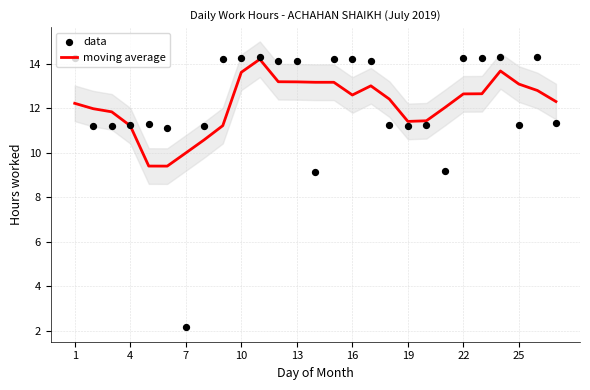

The moving average series shows 23.0 at 25. True or false?

False